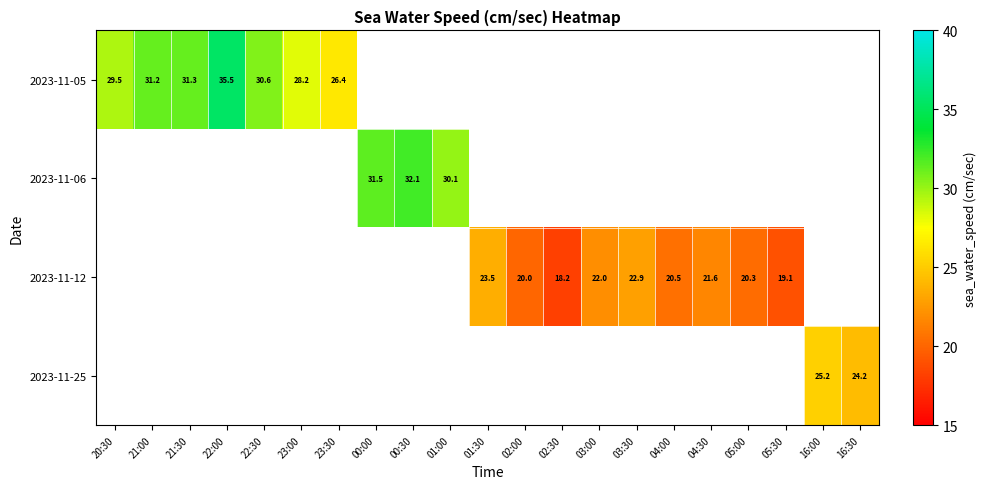

Is the value of 2023-11-05 at 21:00 greater than the value of 2023-11-06 at 00:30?

No